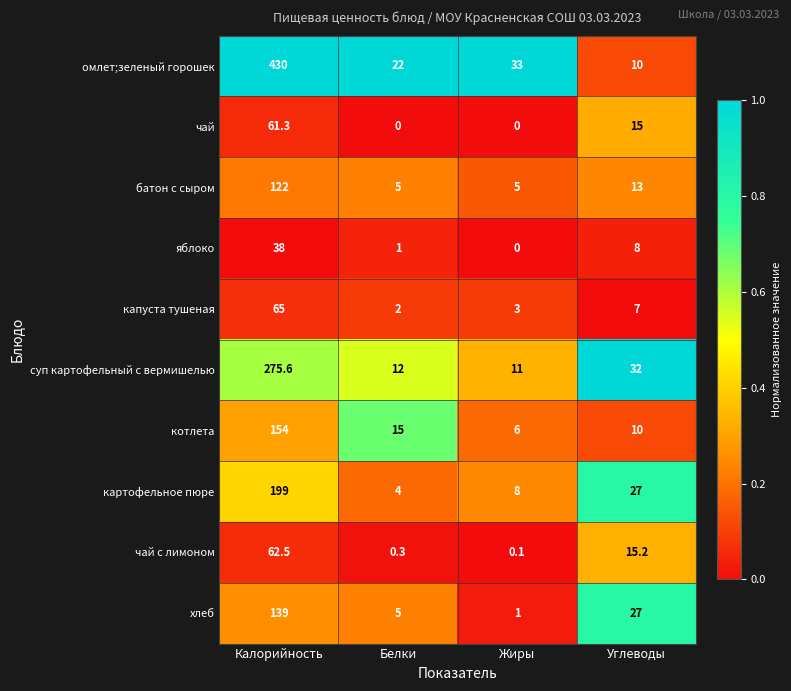

What is the lowest value of the батон с сыром series?

5.0